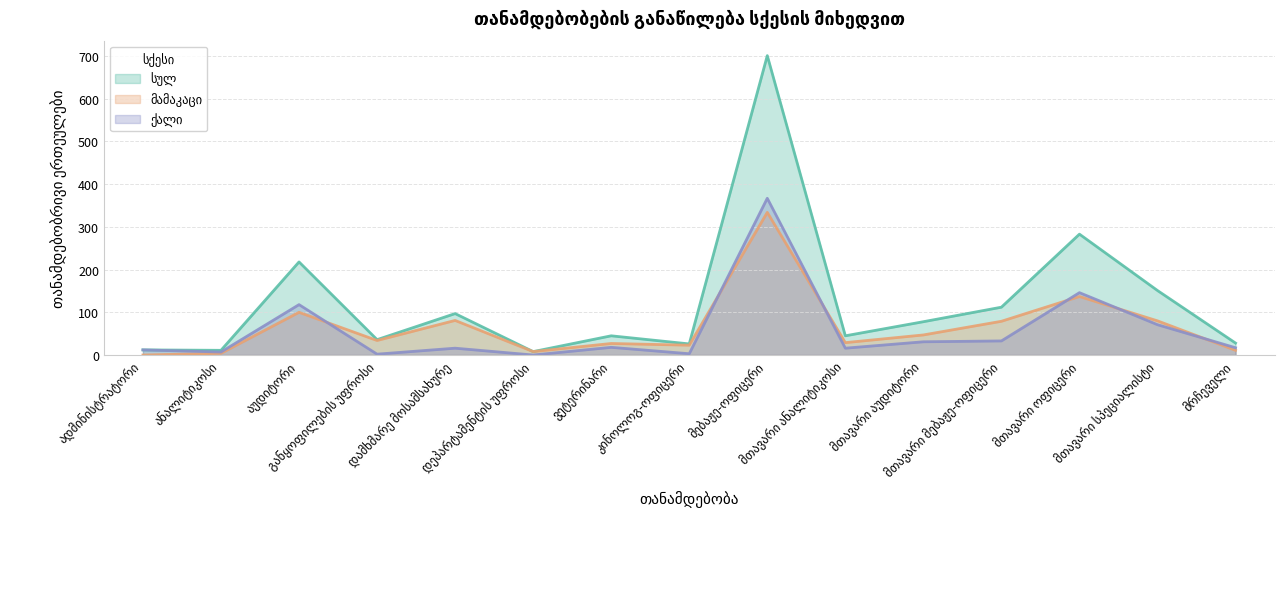

What is the greatest value displayed?

701